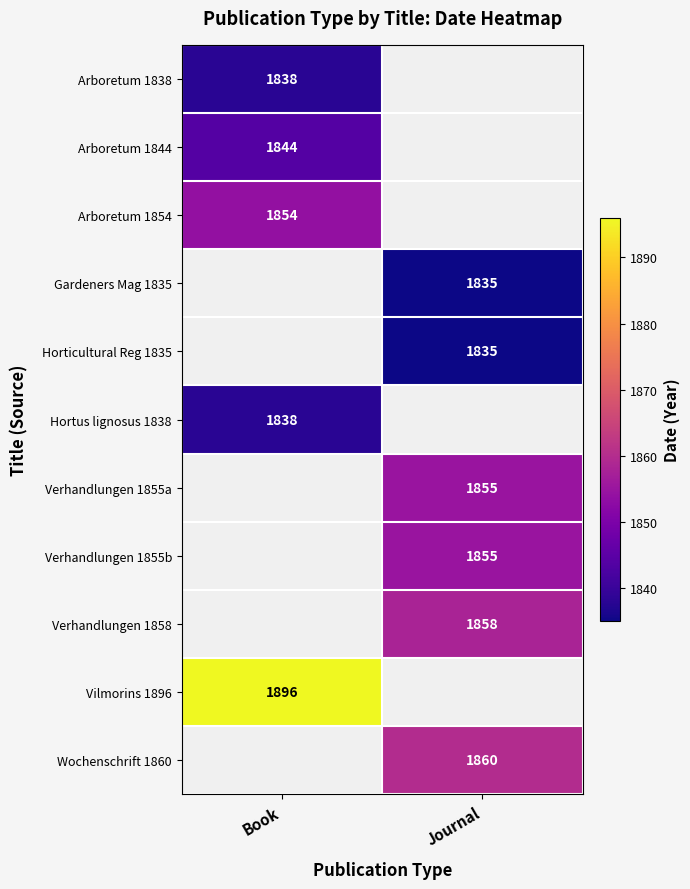

The value of Hortus lignosus 1838 at Book is 389. True or false?

False